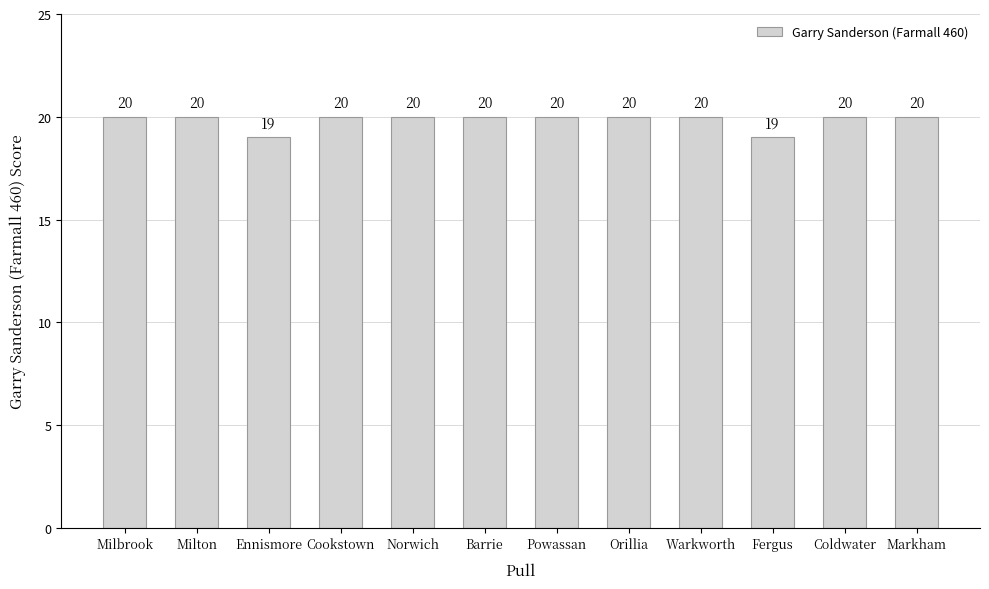

The chart shows a value of 20 at Coldwater. True or false?

True